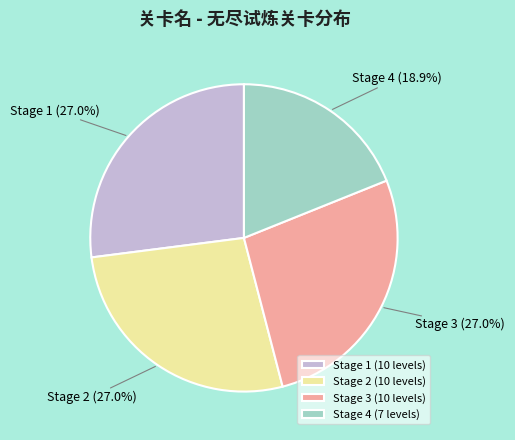

How many slices are in this pie chart?

4